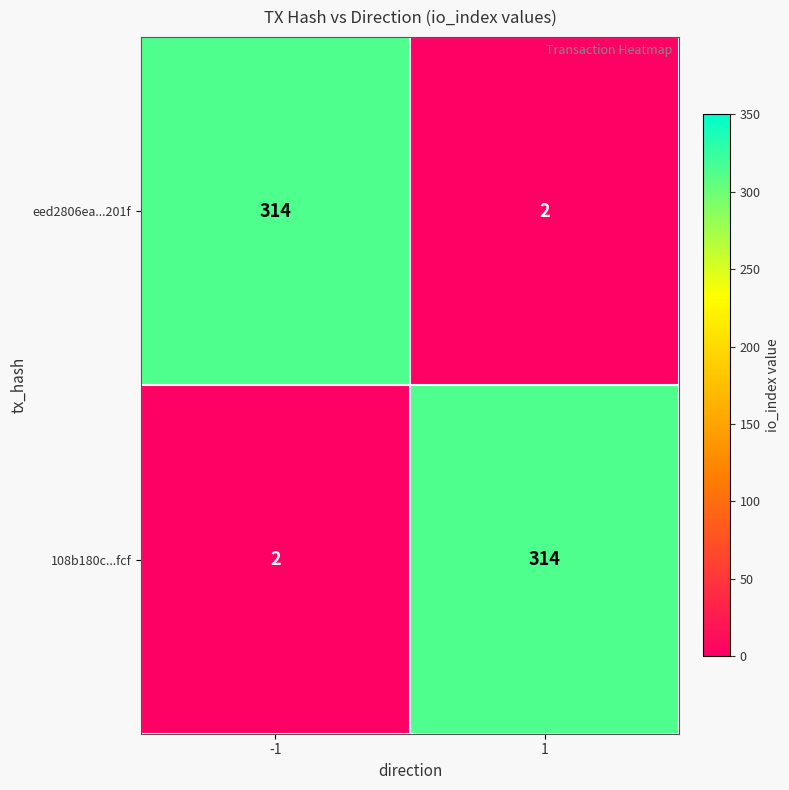

What is the total value across all series at 1?

316